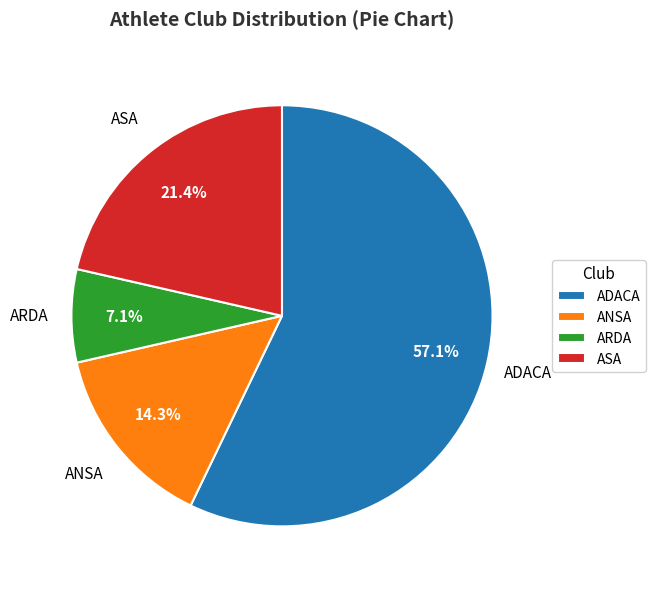

Do ASA and ADACA together represent more than half of the pie?

Yes